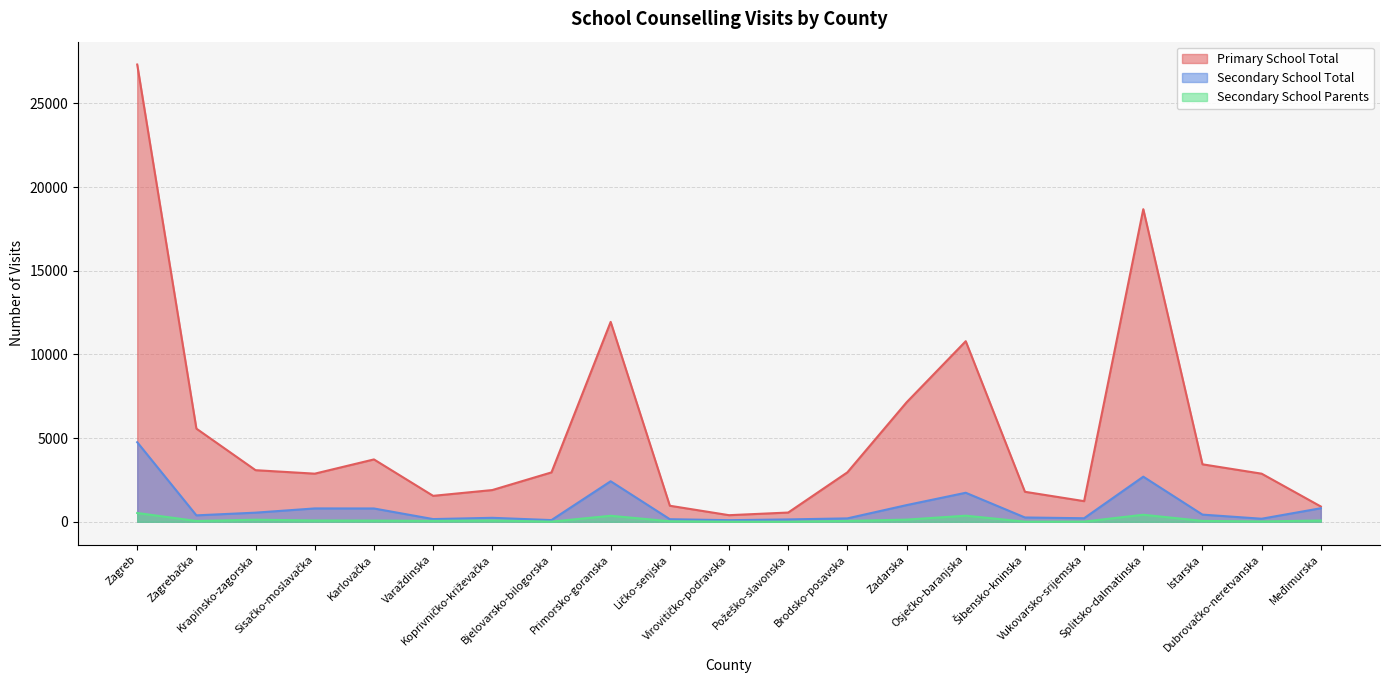

What is the spread (max minus min) of values at Sisačko-moslavačka?

2797